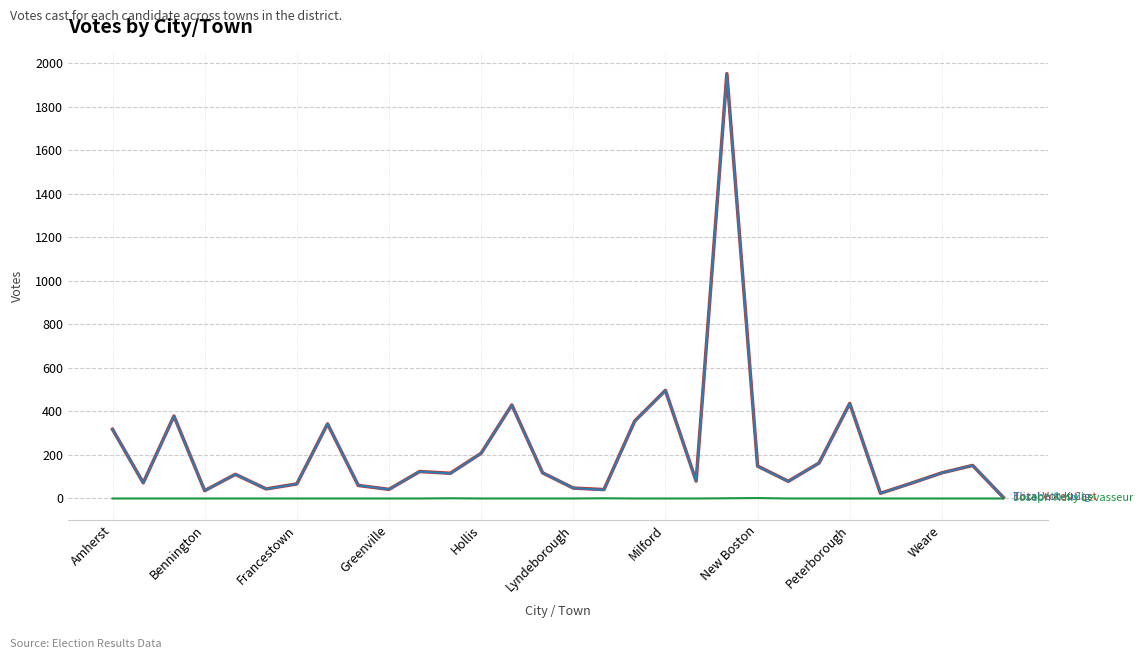

What is the greatest value displayed?

1953